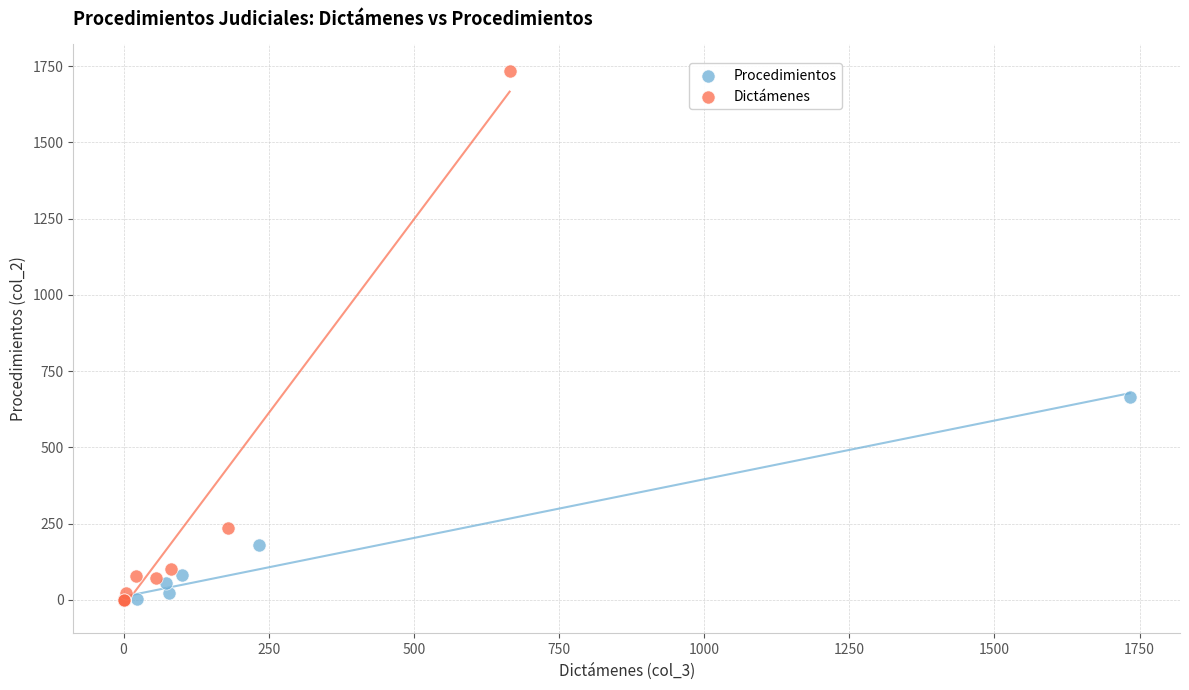

Which series has the largest Y range (max minus min)?

Dictámenes